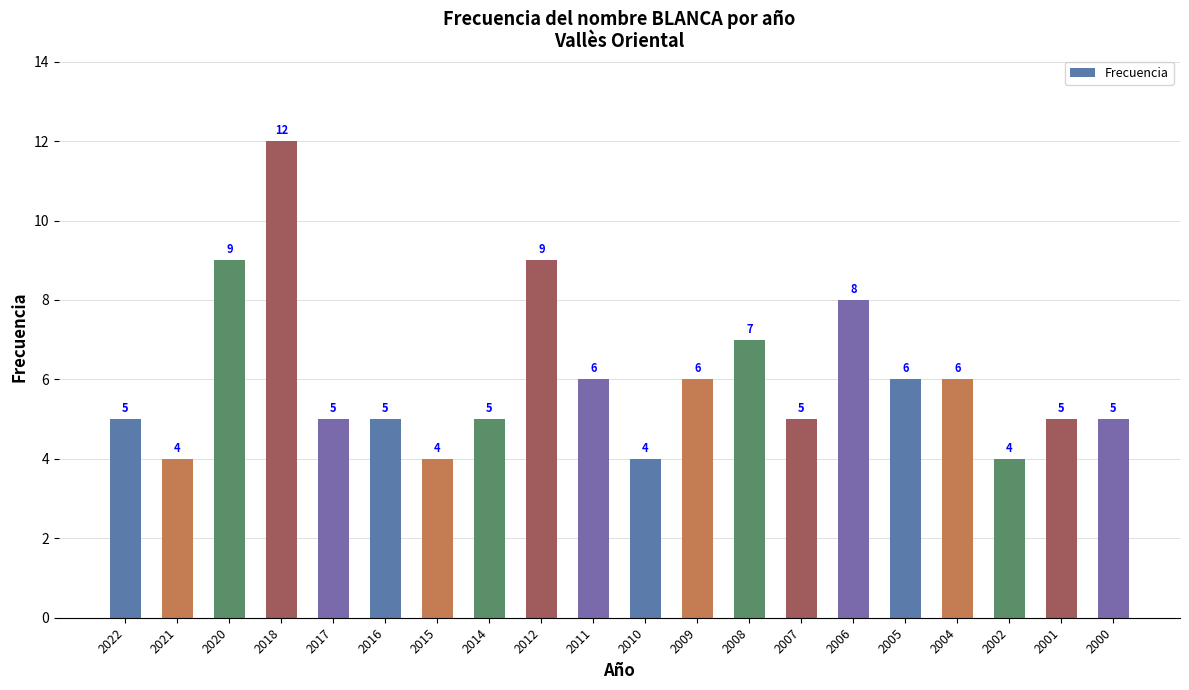

Reading right to left, list all the values displayed in this chart.

5	5	4	6	6	8	5	7	6	4	6	9	5	4	5	5	12	9	4	5